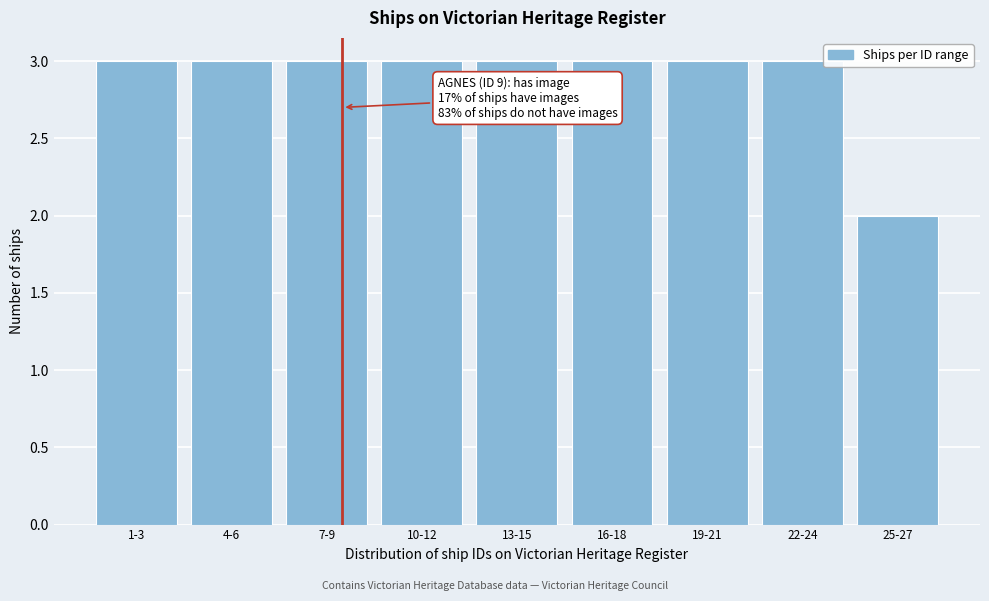

Reading left to right, list all the values displayed in this chart.

3	3	3	3	3	3	3	3	2